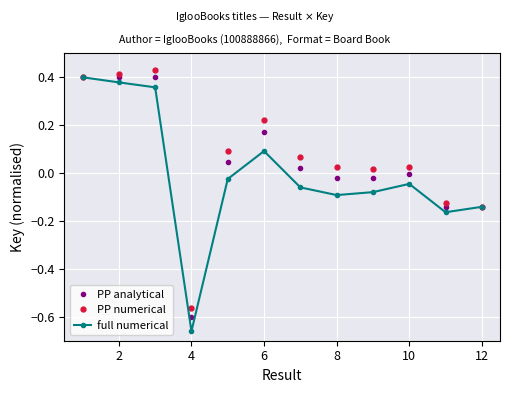

In PP analytical, how many points are higher than both neighbors (excluding endpoints)?

3